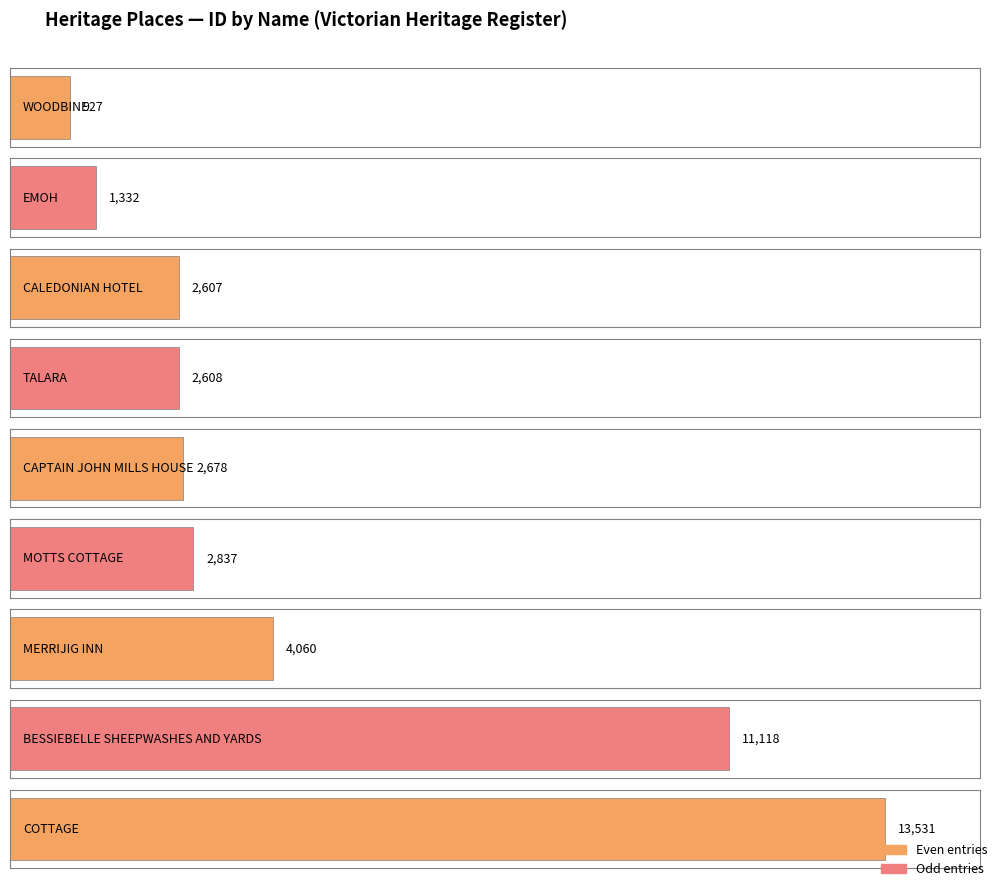

Count the number of categories in the chart.

9